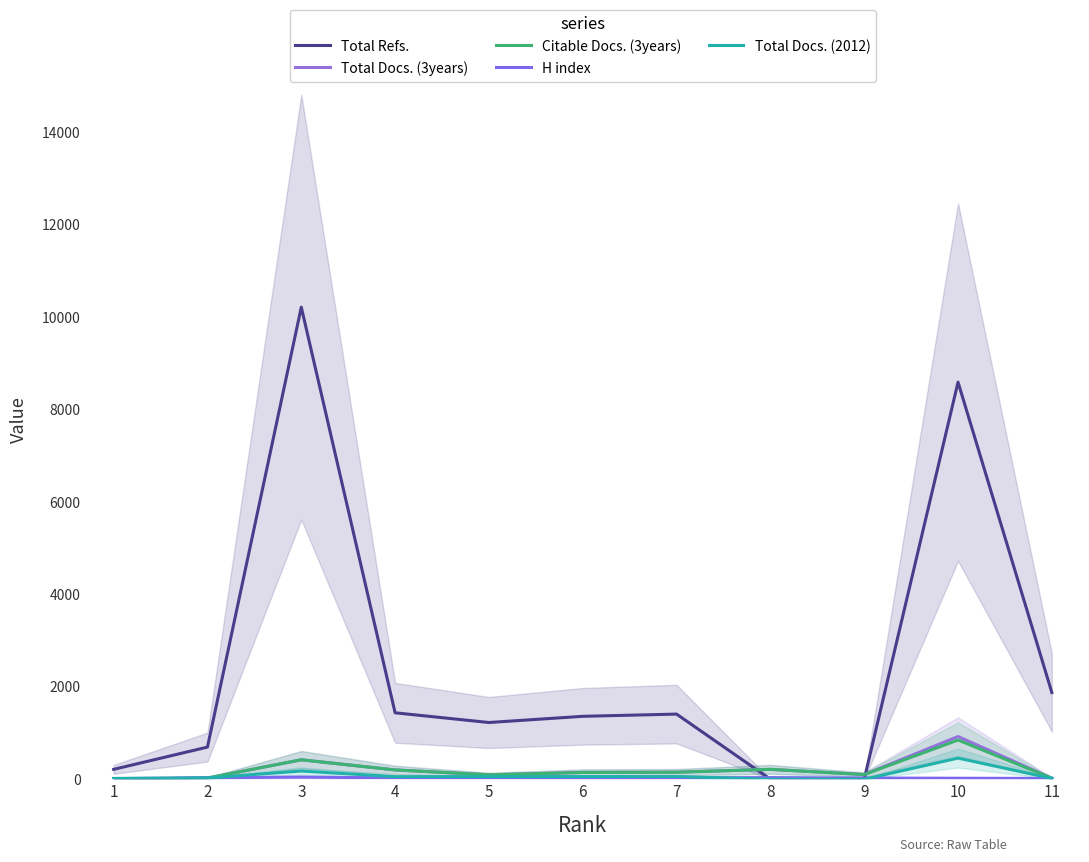

What is the value of the Total Refs. point at the 10th from the left?

8594